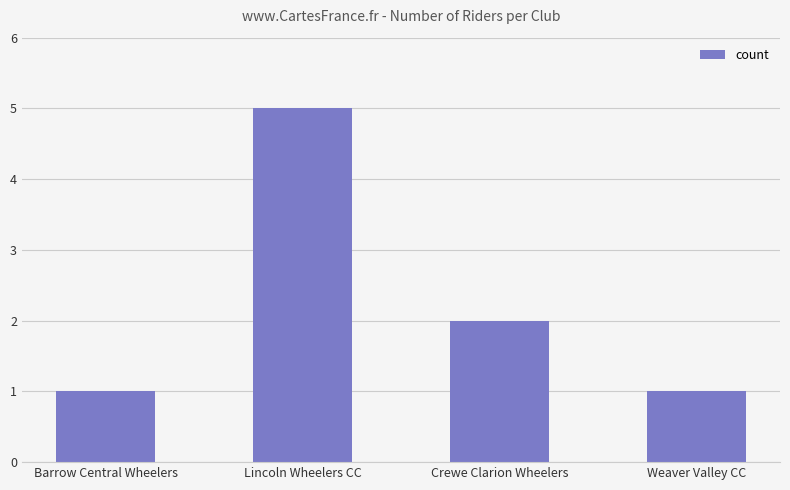

What is the greatest value displayed?

5